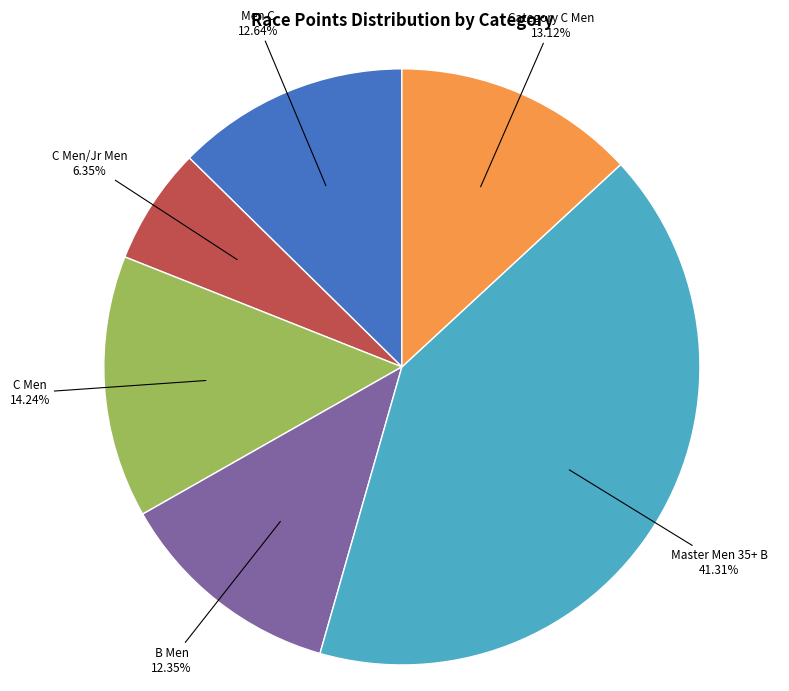

Do Category C Men and C Men together represent more than half of the pie?

No